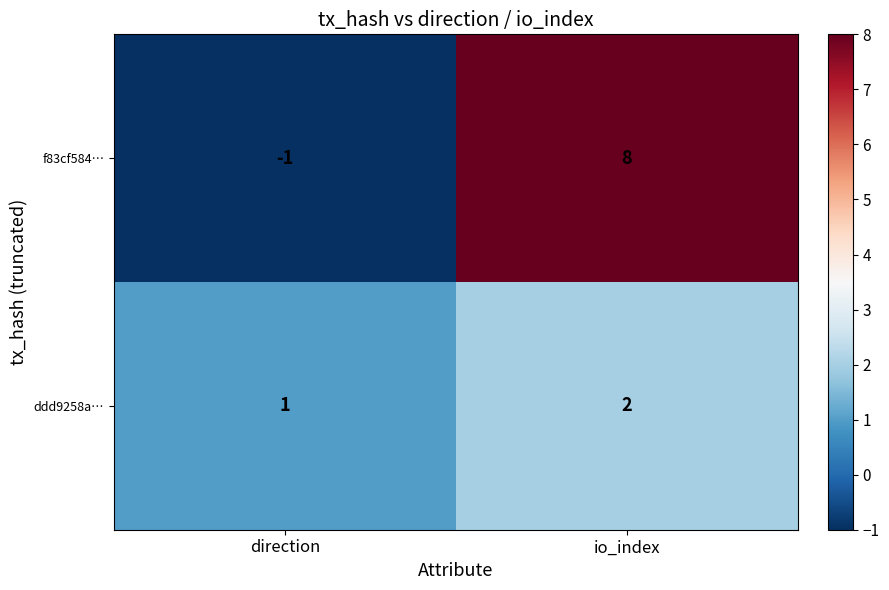

List the series in order of their peak value, lowest first.

ddd9258a…, f83cf584…